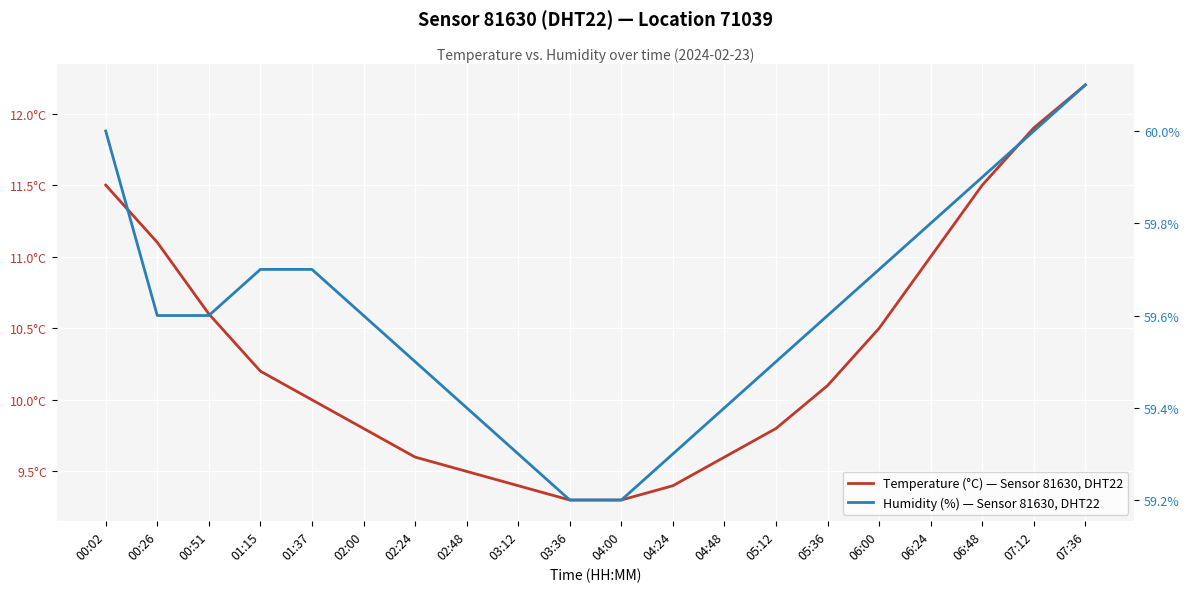

What is the difference between the highest and lowest values at 01:15?

49.5